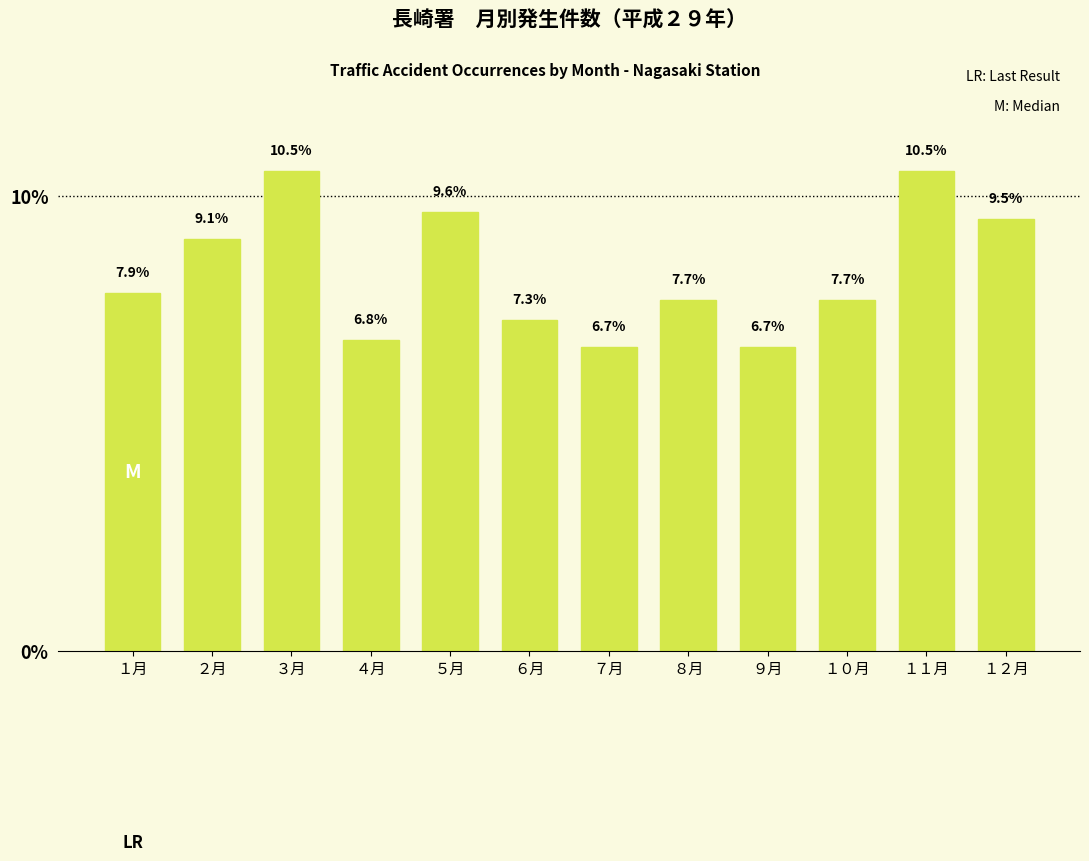

Reading left to right, what are all the values shown in this chart?

１月=7.9	２月=9.1	３月=10.5	４月=6.8	５月=9.6	６月=7.3	７月=6.7	８月=7.7	９月=6.7	１０月=7.7	１１月=10.5	１２月=9.5